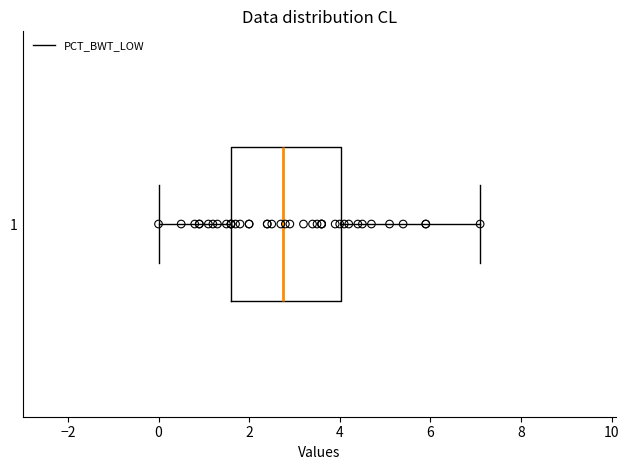

Transcribe this box plot: give where the median line is, the range the box spans, and where the two whiskers end, as read against the x-axis. The values are not printed on the chart, so give them approximately, as read against the axis.

median 2.8, box 1.6 to 4.0, whiskers 0.0 to 7.2